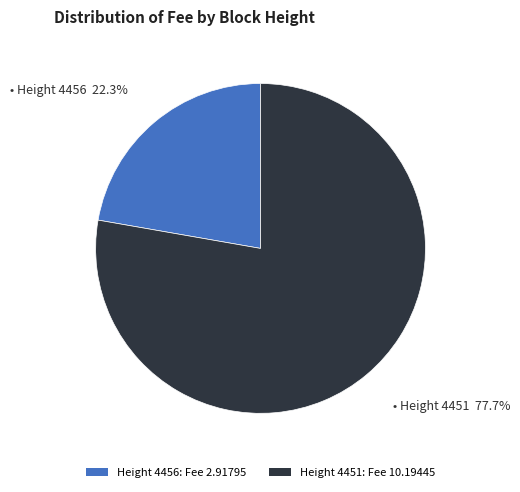

Does Height 4451: Fee 10.19445 account for over 50% of the chart?

Yes